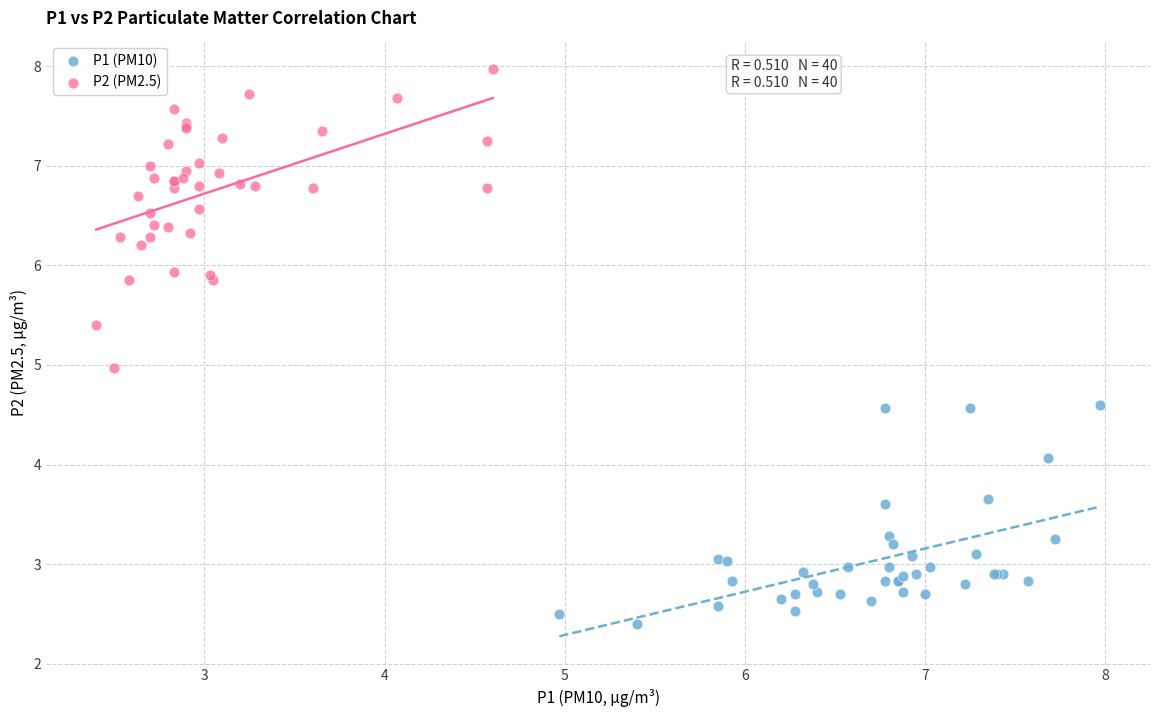

Which series reaches the minimum Y coordinate?

P1 (PM10)